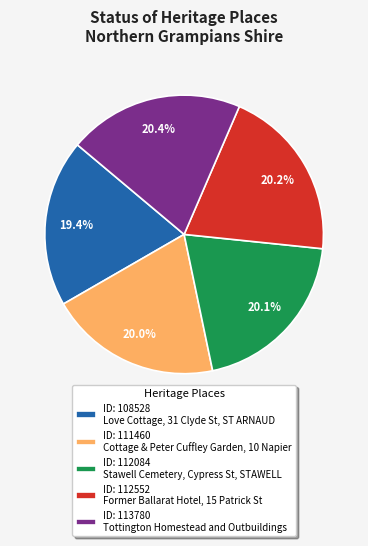

Is ID: 112084 Stawell Cemetery, Cypress St, STAWELL the majority of the pie?

No